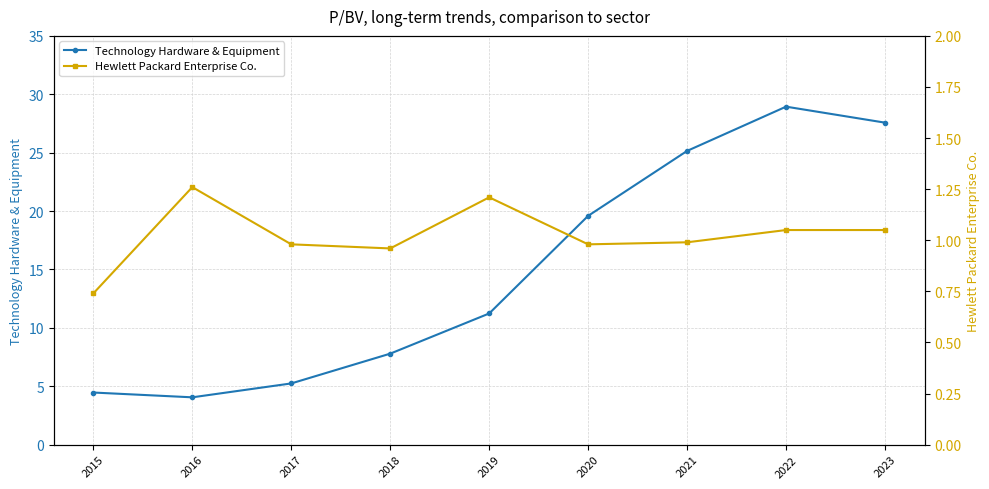

List the series in order of their overall mean, lowest first.

Hewlett Packard Enterprise Co., Technology Hardware & Equipment